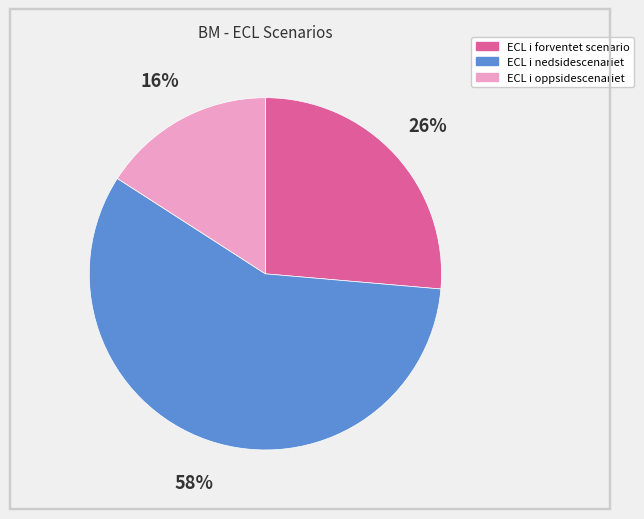

How many slices are in this pie chart?

3